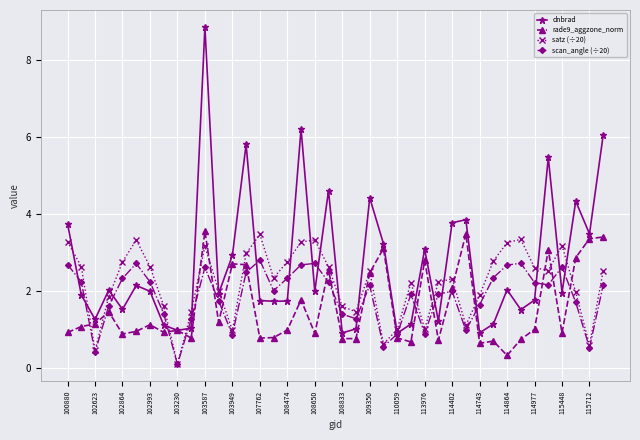

What is the greatest value displayed?

8.9